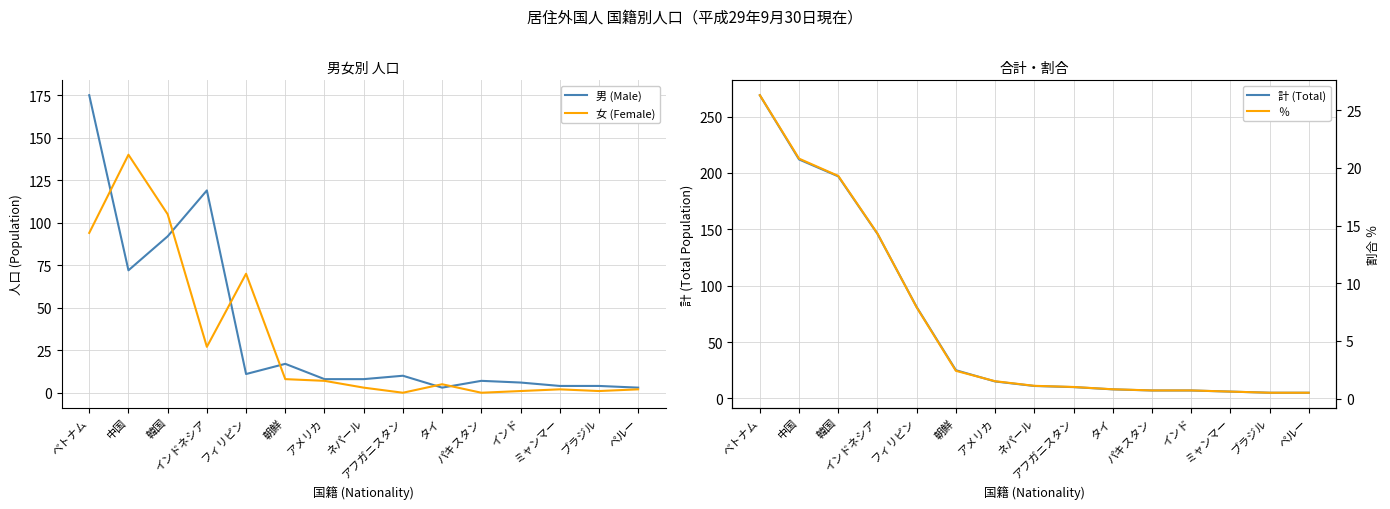

Reading right to left, what are all the values shown in this chart?

男 (Male): 3.0	4.0	4.0	6.0	7.0	3.0	10.0	8.0	8.0	17.0	11.0	119.0	92.0	72.0	175.0
女 (Female): 2.0	1.0	2.0	1.0	0.0	5.0	0.0	3.0	7.0	8.0	70.0	27.0	105.0	140.0	94.0
計 (Total): 5.0	5.0	6.0	7.0	7.0	8.0	10.0	11.0	15.0	25.0	81.0	146.0	197.0	212.0	269.0
％: 0.5	0.5	0.6	0.7	0.7	0.8	1.0	1.1	1.5	2.4	7.9	14.3	19.3	20.8	26.3